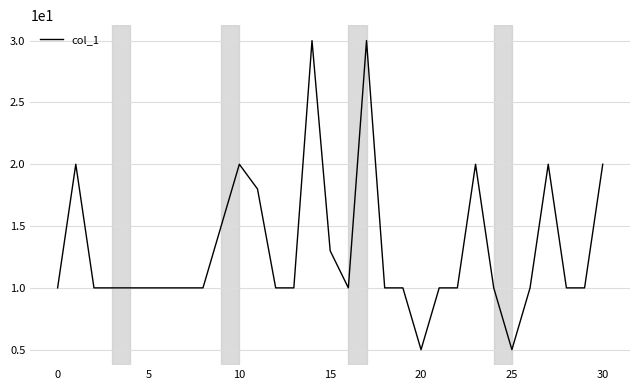

What is the greatest value displayed?

30